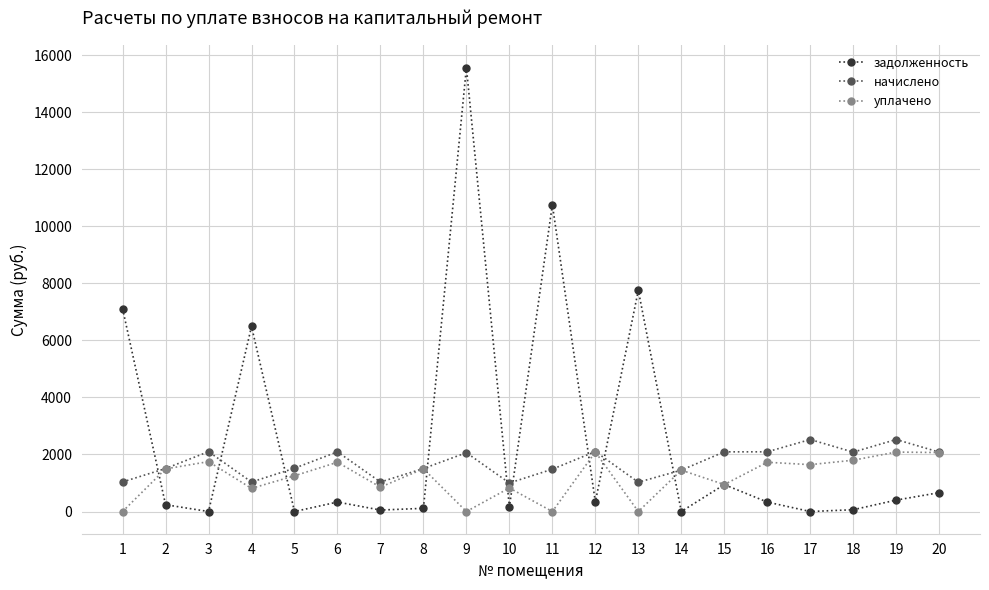

How many distinct data groups are displayed?

3